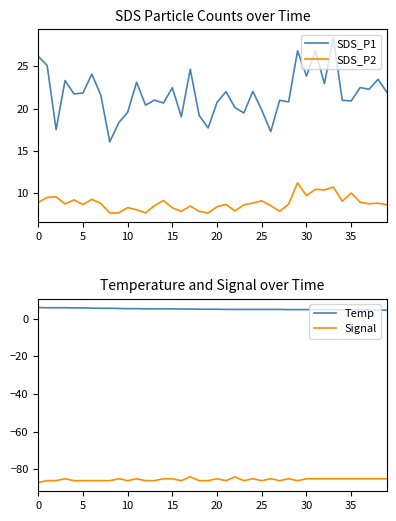

Does the chart have visible grid lines?

No